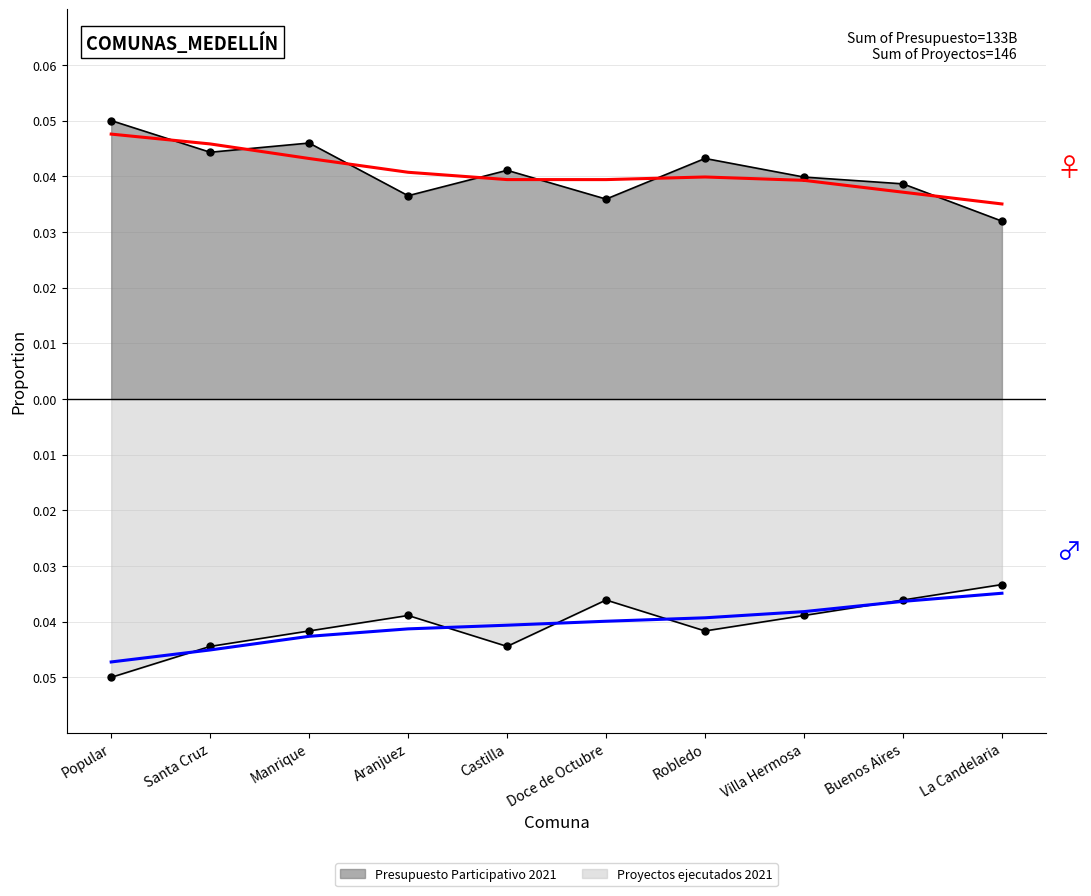

What is the greatest value displayed?

0.1